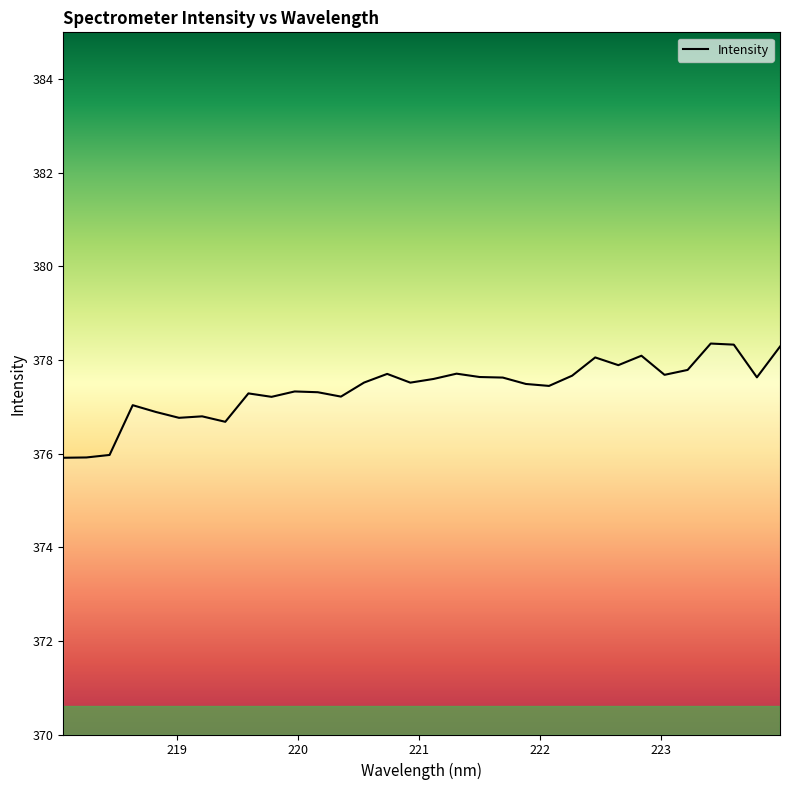

What is the difference between the maximum and minimum values?

2.4